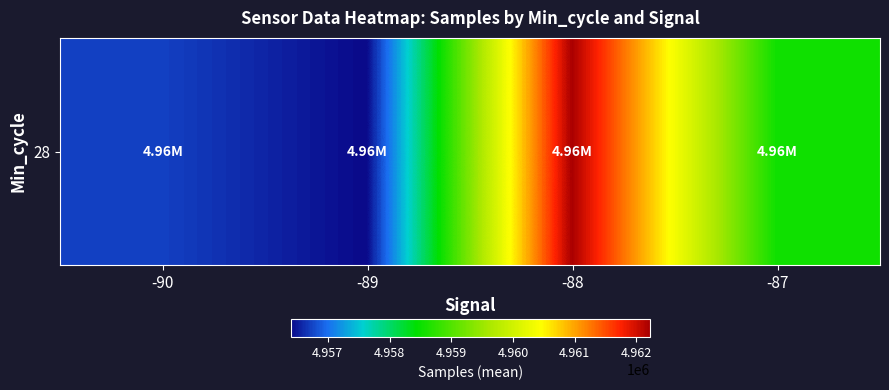

How many values are below 4958536?

2